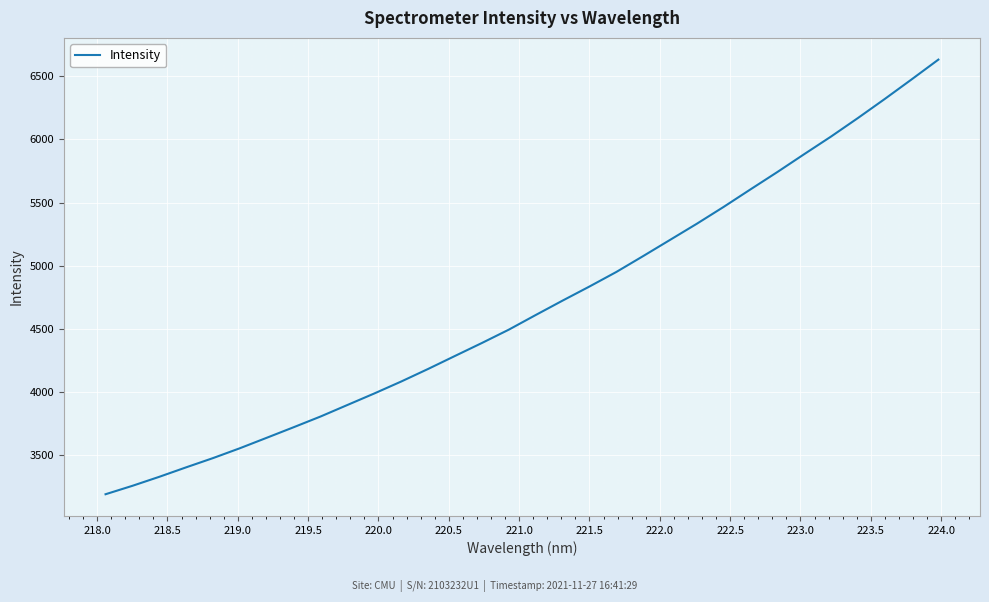

What is the difference between the maximum and minimum values?

3440.7